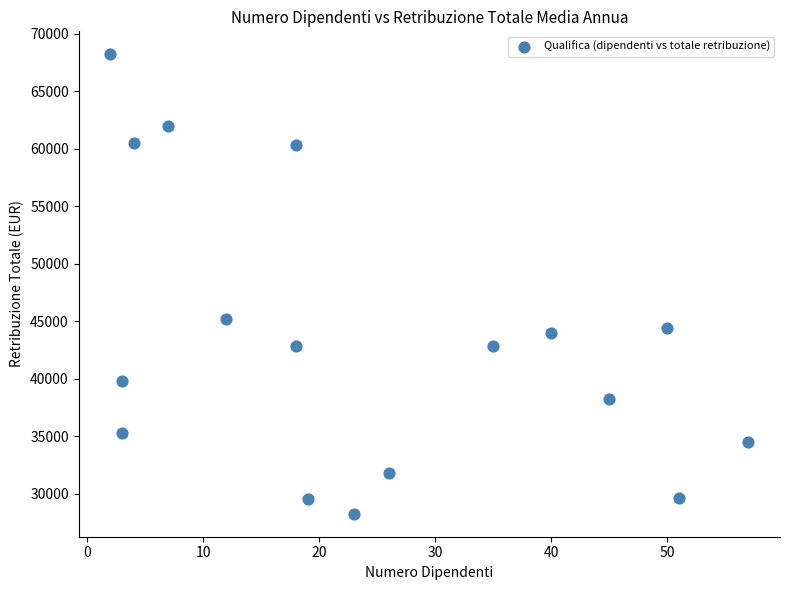

What is the range of Y values (max minus min)?

39950.4